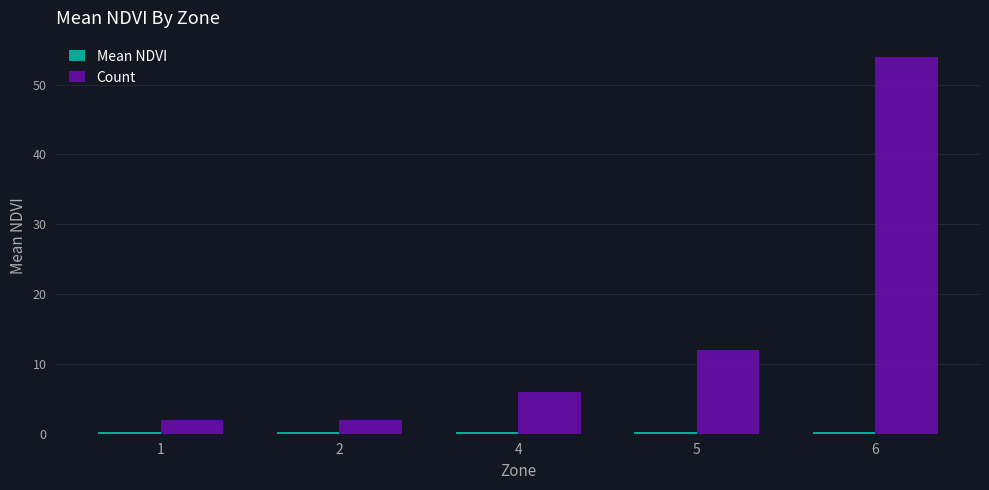

At which category is the sum across all series the highest?

6